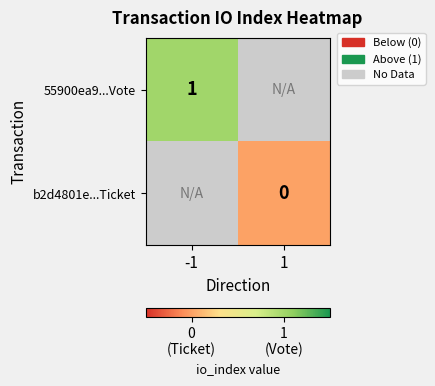

The 55900ea9...Vote series shows 0 at -1. True or false?

False